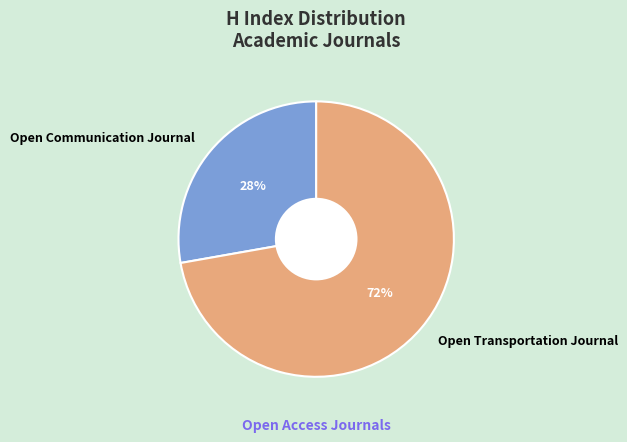

Which slice is the smallest?

Open Communication Journal